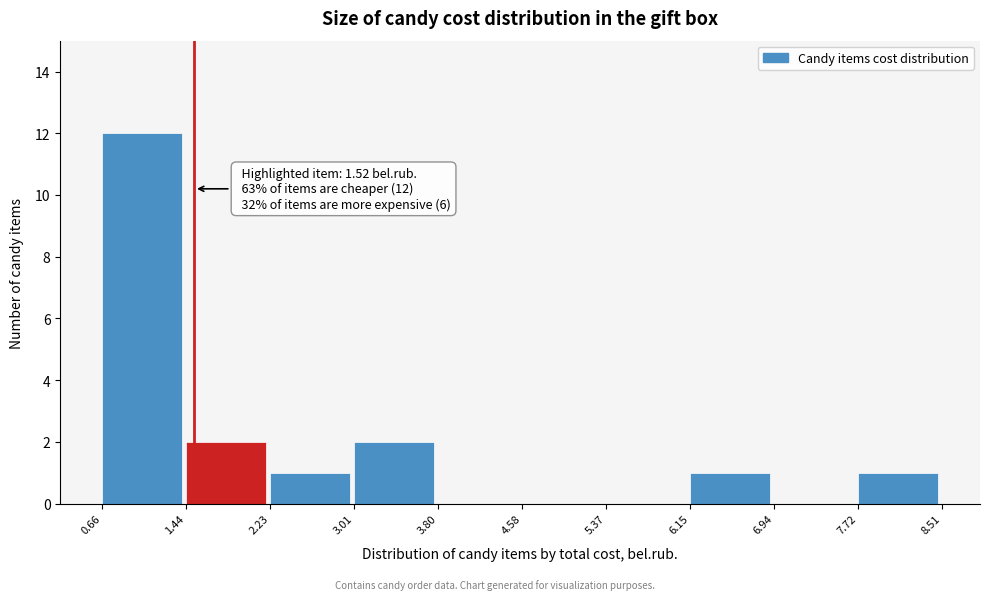

Which range on the x-axis has the tallest bar?

0.66 to 1.44